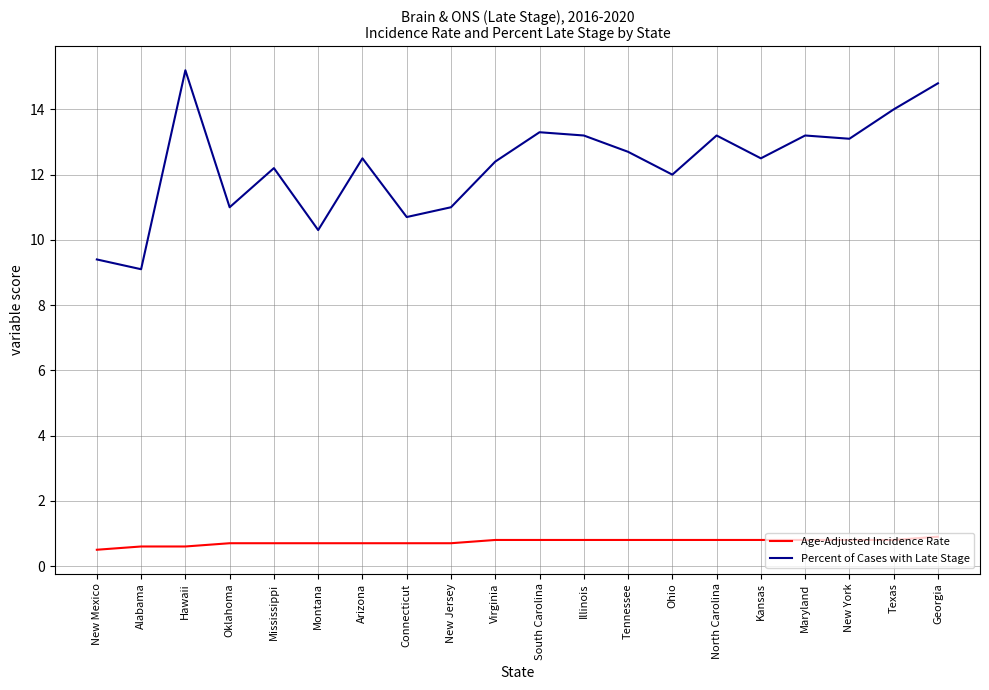

What value does the Percent of Cases with Late Stage series have at Virginia?

12.4